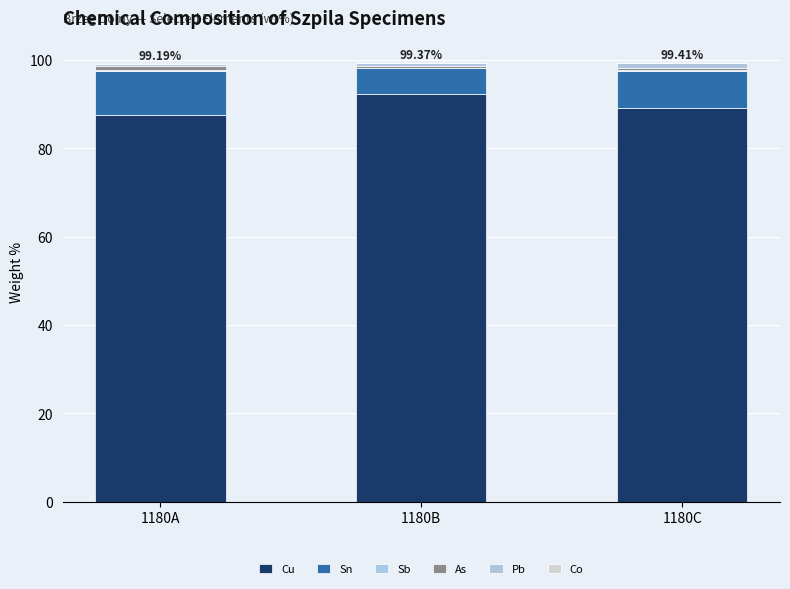

How many data points in Cu are above 89?

2